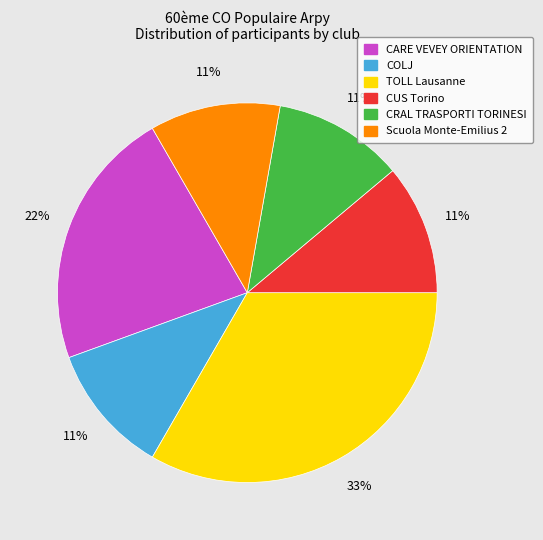

True or false: Scuola Monte-Emilius 2 accounts for 11% of the total.

True